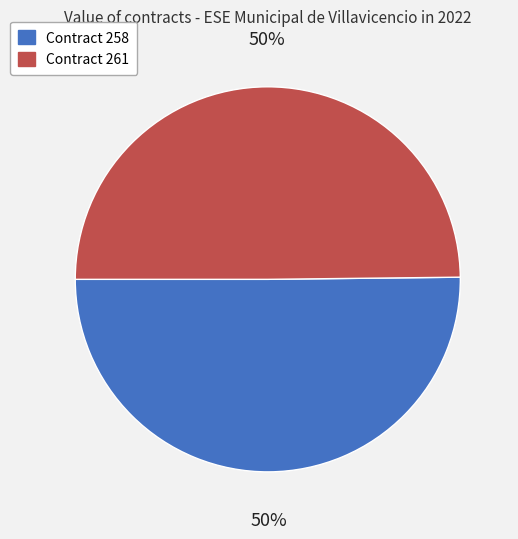

How many slices are in this pie chart?

2